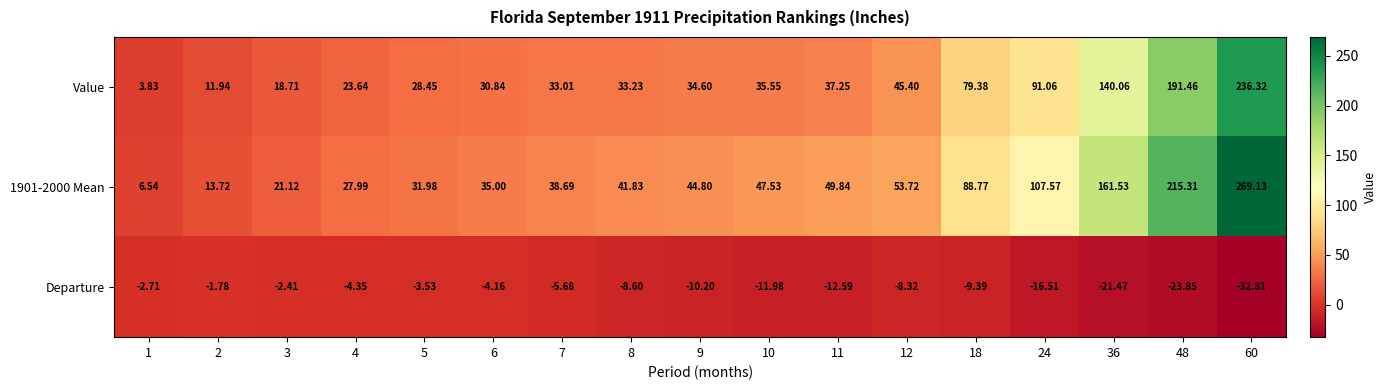

How many data points in Value are above 34?

9